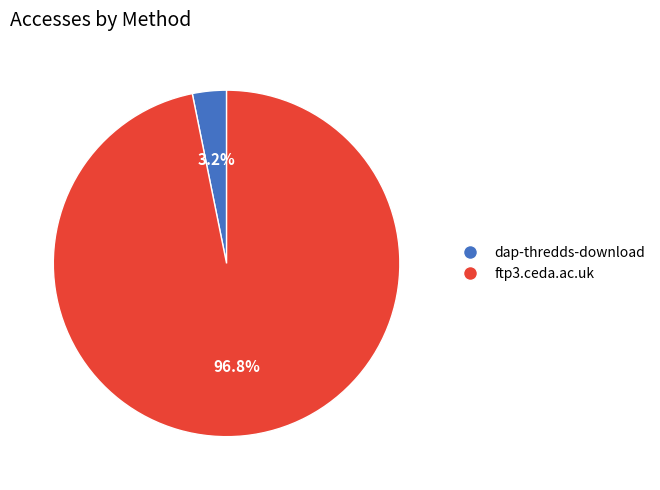

To the nearest percent, what is the combined percentage of ftp3.ceda.ac.uk and dap-thredds-download?

100%